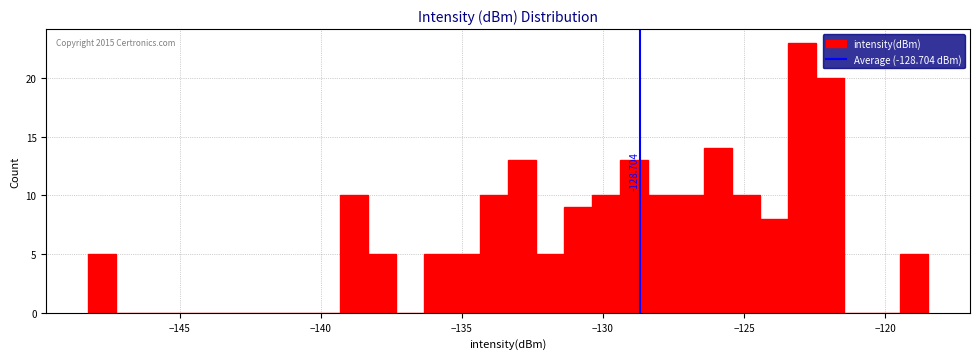

Around what value on the x-axis is the tallest bar? Give the approximate position of its centre, as read against the axis.

-123.0